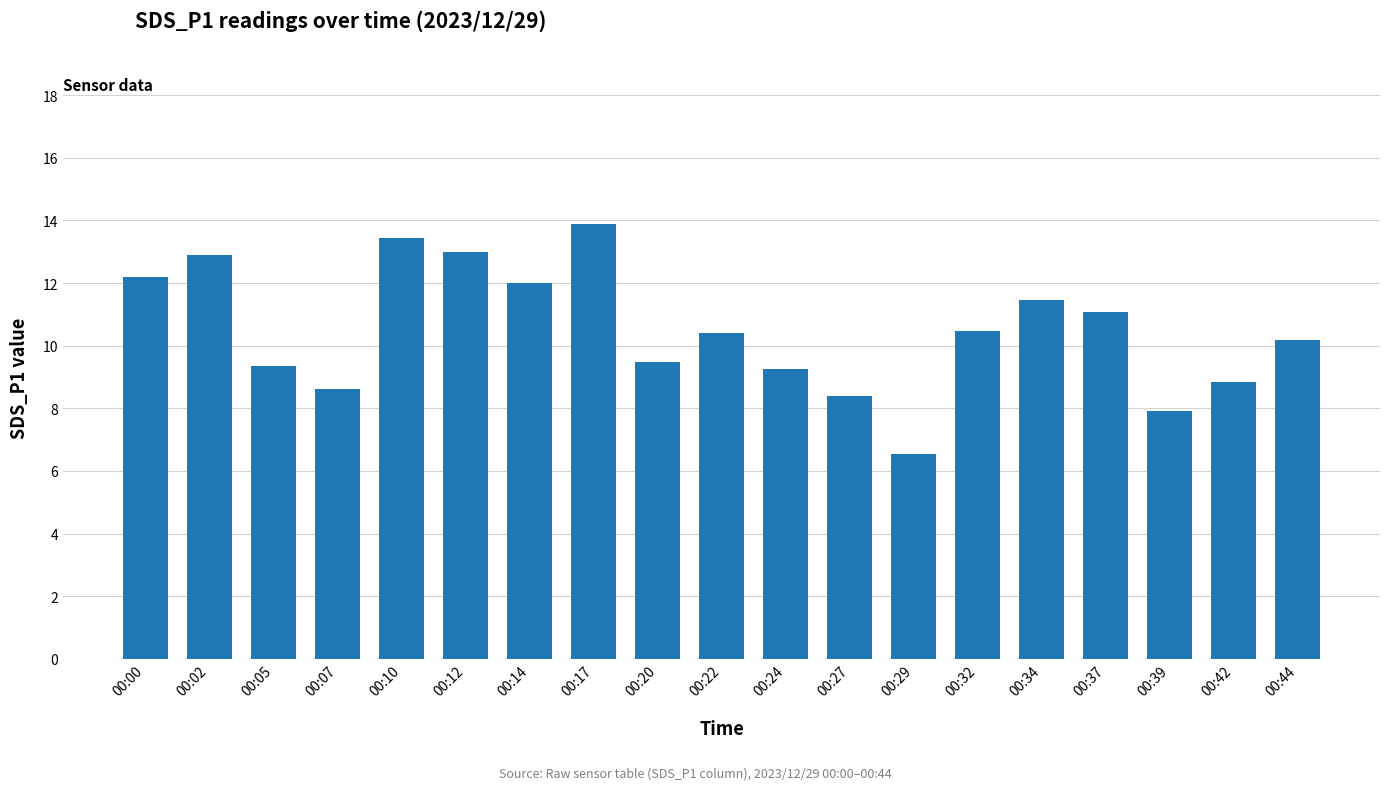

Which category has the highest value across all series?

00:17